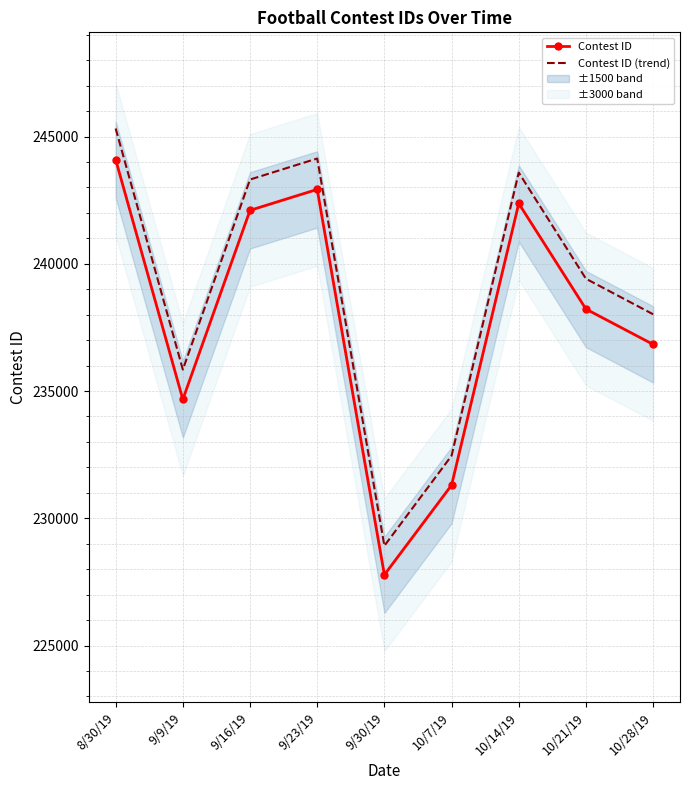

True or false: Contest ID (trend) and Contest ID intersect in this chart.

False